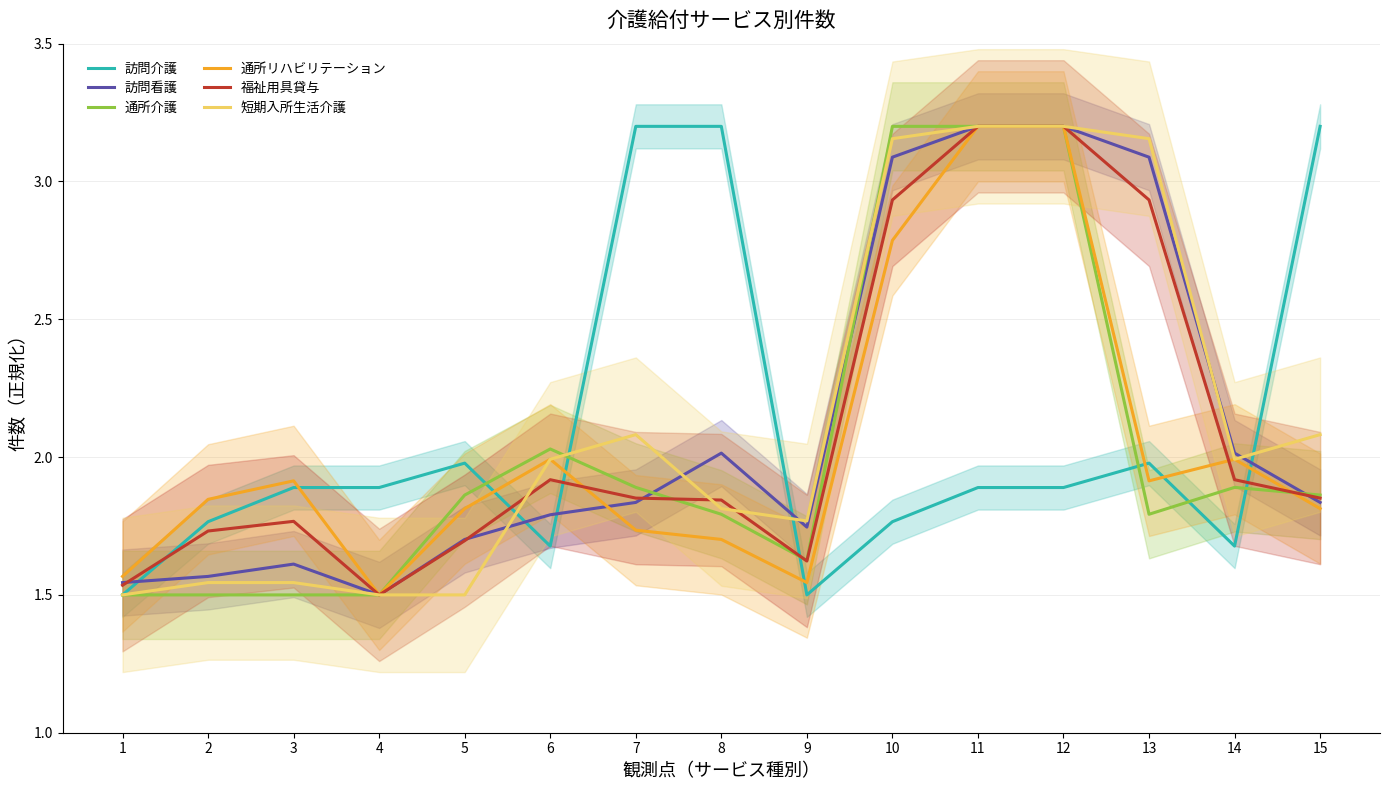

Which series ends up on top after the final intersection of 訪問看護 and 短期入所生活介護?

短期入所生活介護